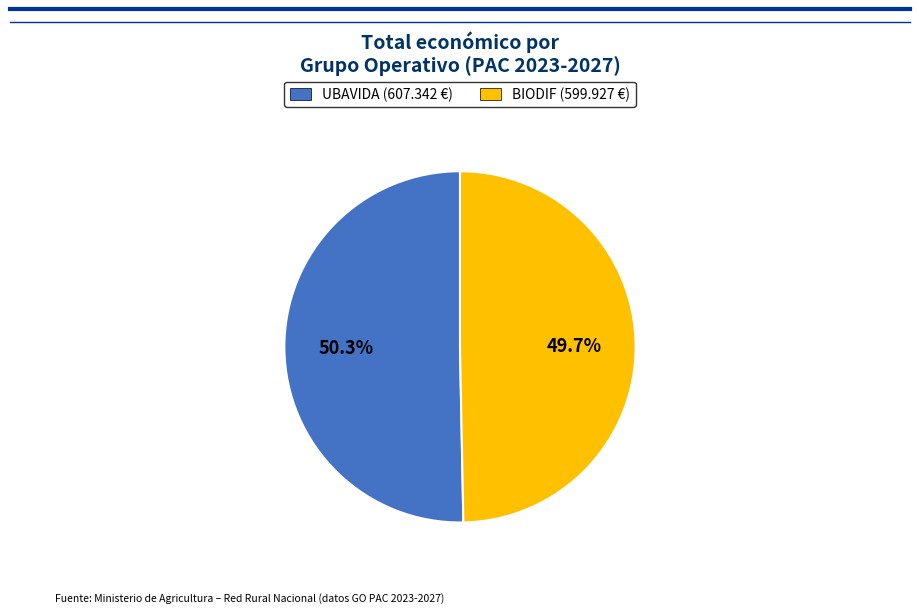

How many slices are in this pie chart?

2